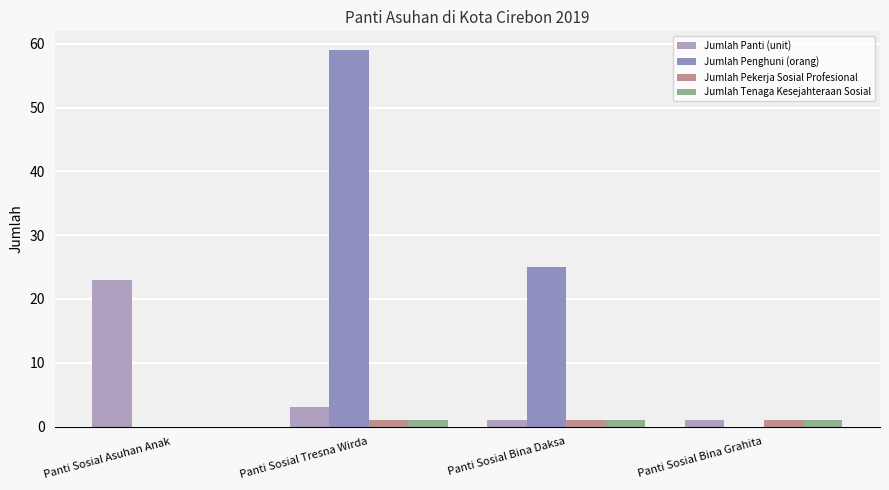

What are all the series names shown in the legend?

Jumlah Panti (unit), Jumlah Penghuni (orang), Jumlah Pekerja Sosial Profesional, Jumlah Tenaga Kesejahteraan Sosial